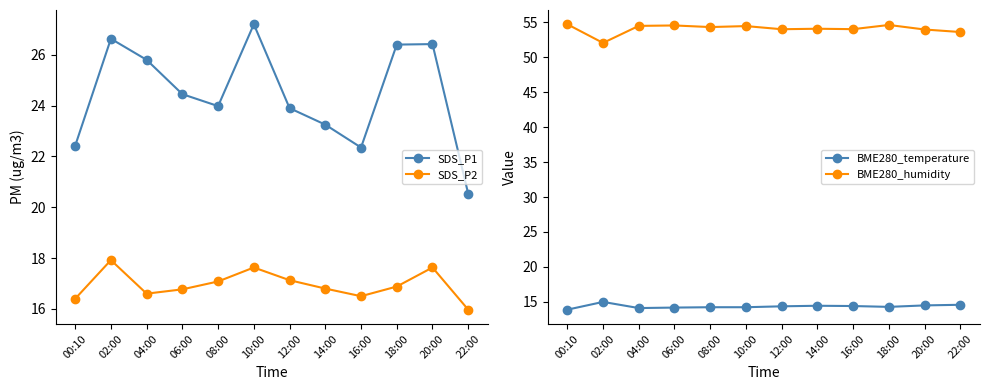

True or false: SDS_P2 and SDS_P1 cross at least once.

False